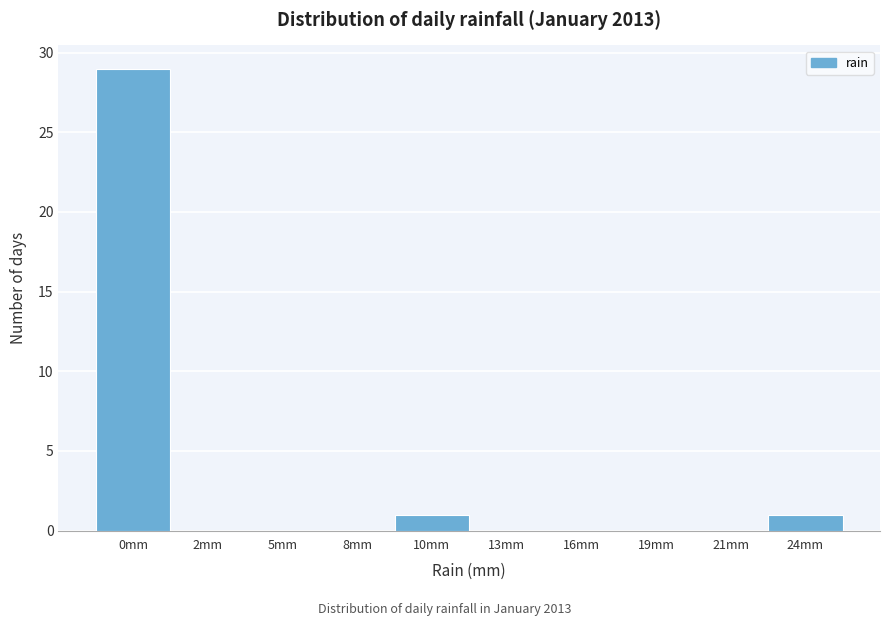

Reading left to right, what are all the values shown in this chart?

0mm=29	2mm=0	5mm=0	8mm=0	10mm=1	13mm=0	16mm=0	19mm=0	21mm=0	24mm=1